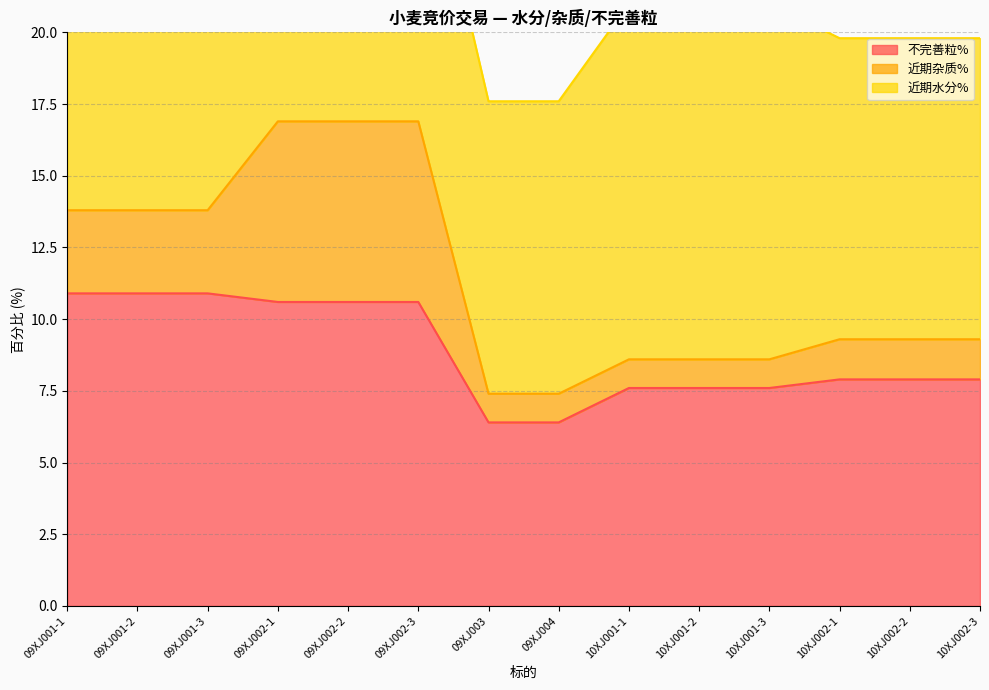

What is the maximum value shown in the chart?

12.4